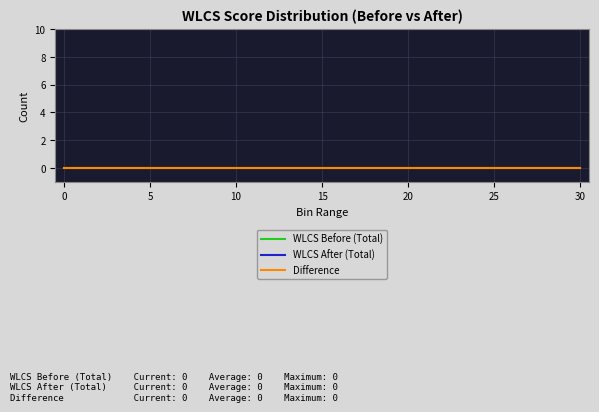

How many data points does each series have?

31